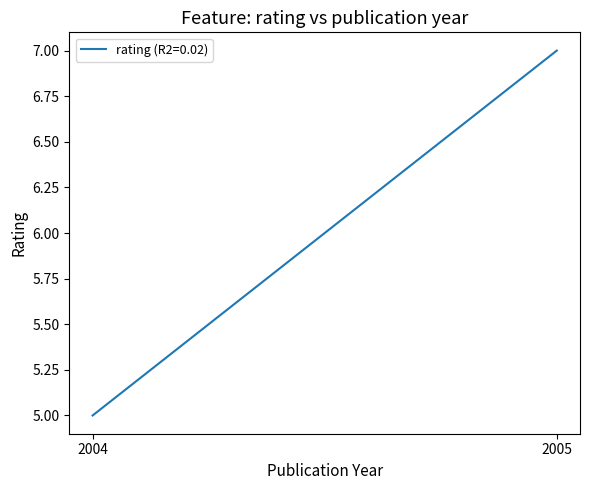

List the labels in order of value, largest first.

2005, 2004